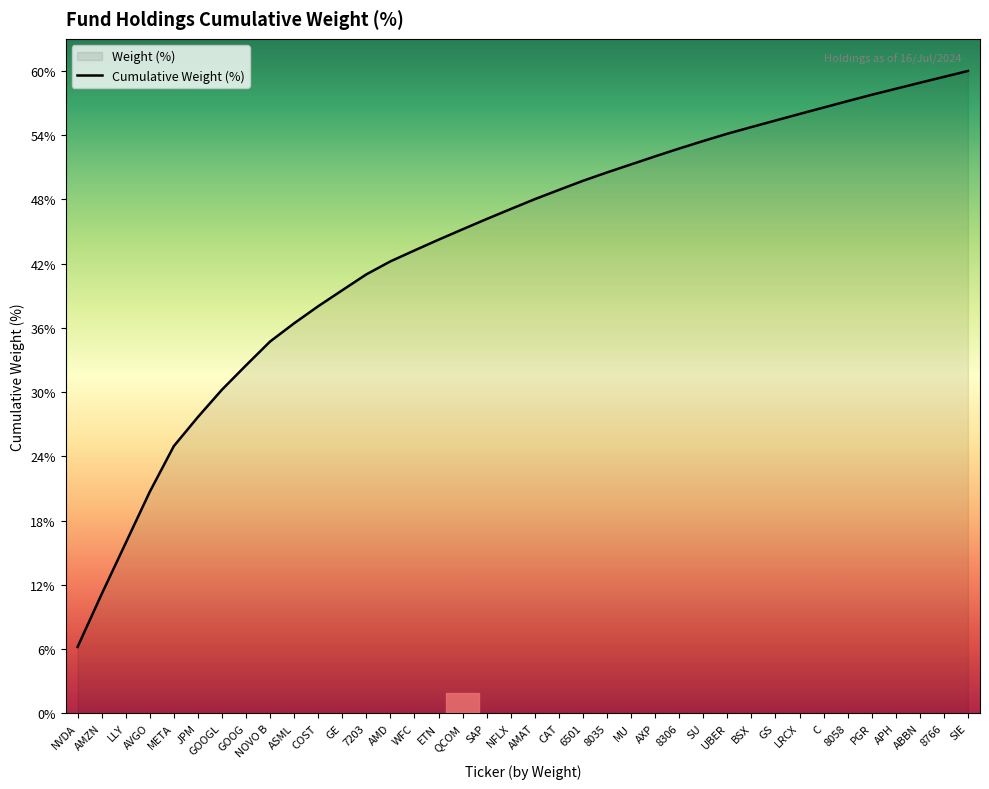

How many values exceed 47?

20